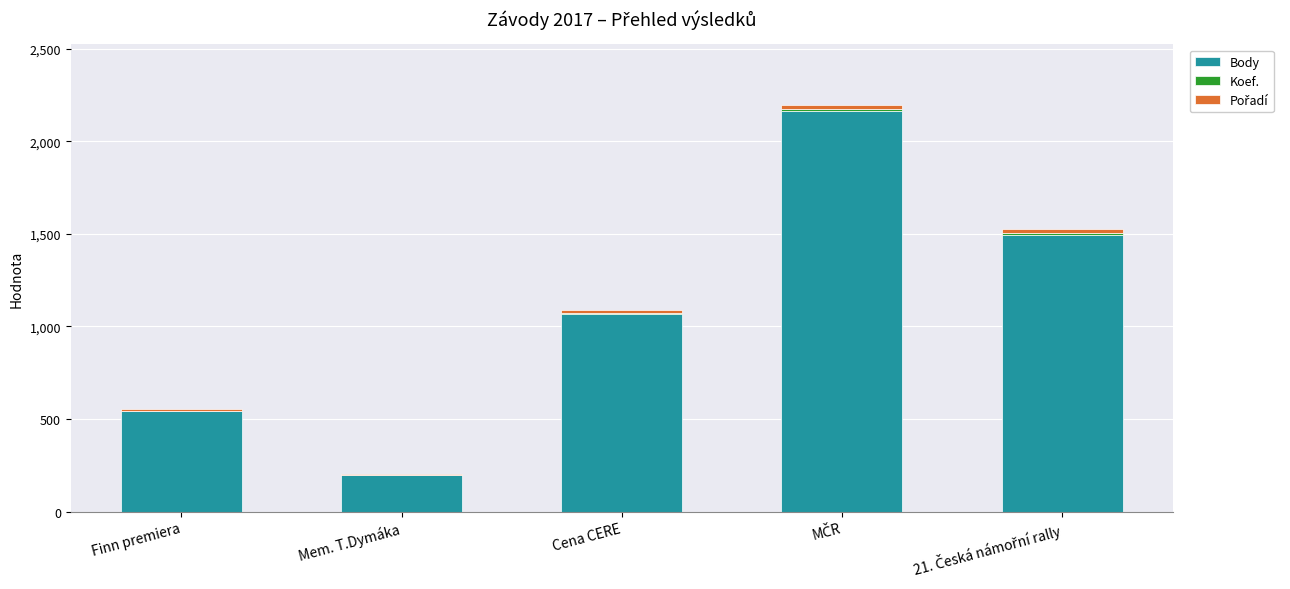

What is the highest value of the Body series?

2162